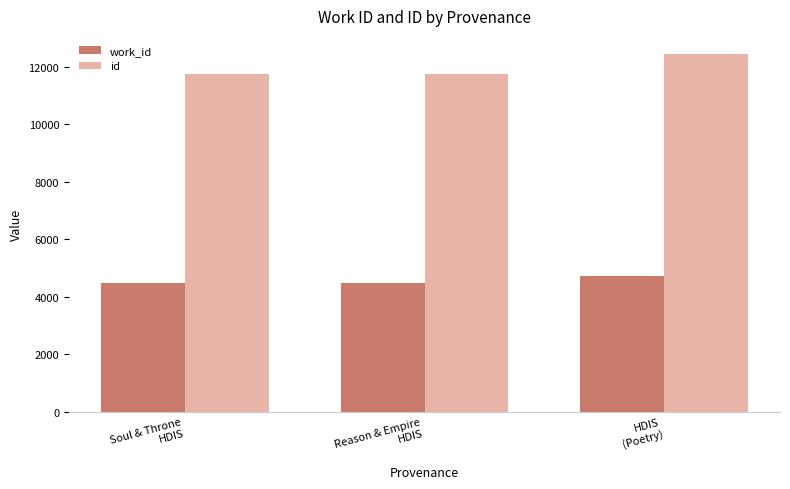

What is the difference between the maximum and minimum values in the id series?

698